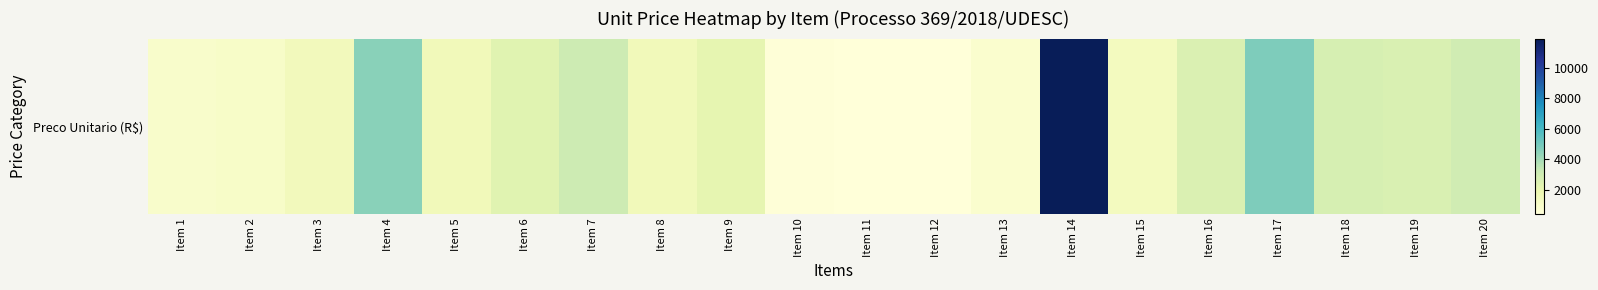

What is the difference between the values at Item 12 and Item 17?

4331.5